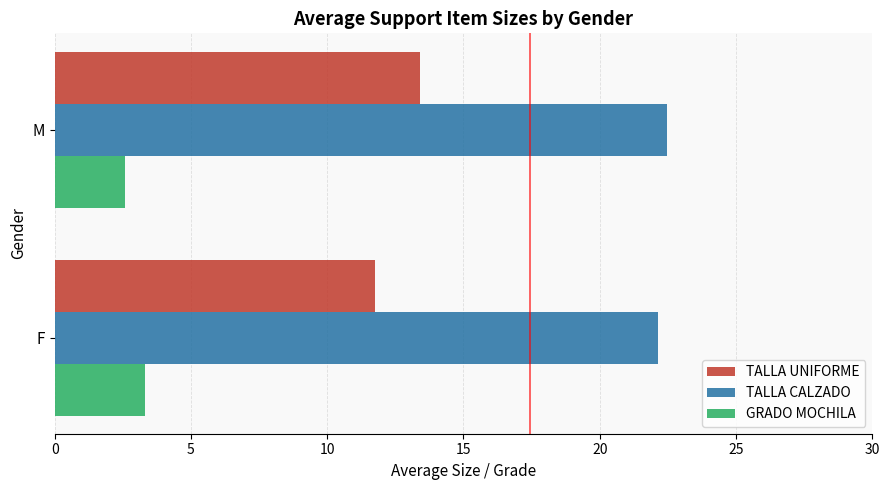

Which series has the widest spread of values?

TALLA UNIFORME